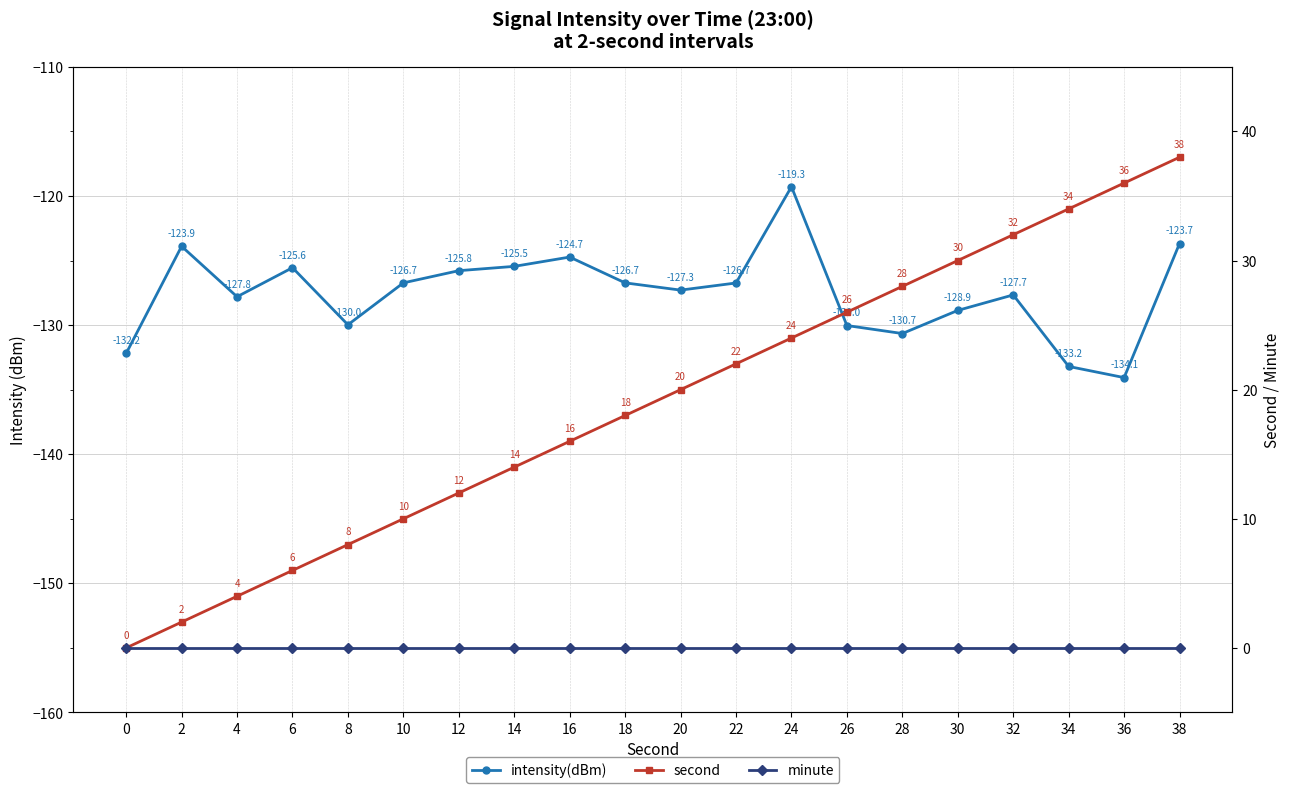

The minute series shows 0.0 at 20. True or false?

True